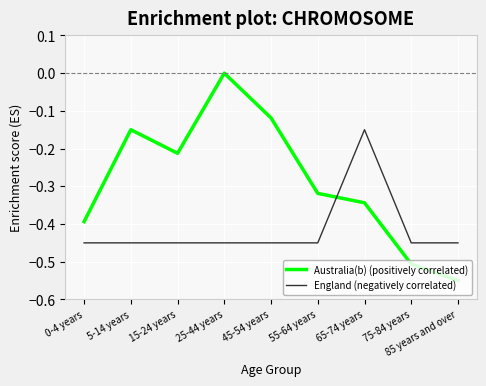

Is it true that Australia(b) (positively correlated) equals -0.3 at 85 years and over?

False